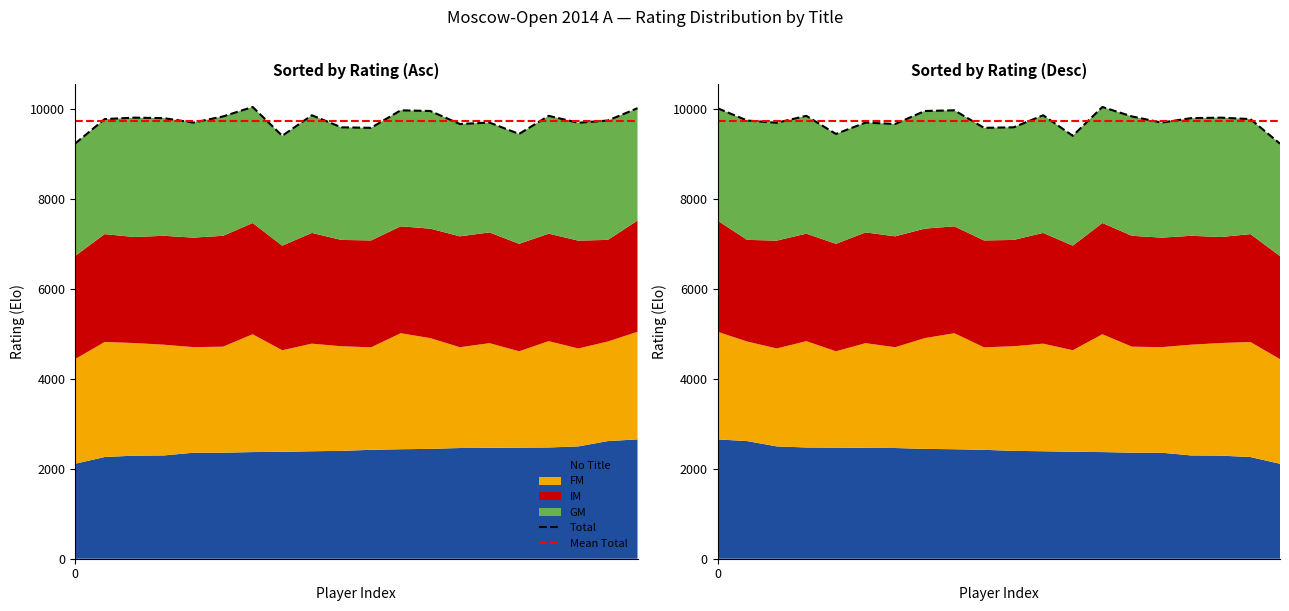

How many interior local peaks does the GM series have?

5